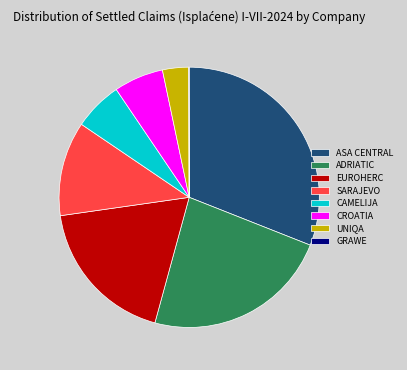

True or false: CAMELIJA accounts for 6% of the total.

True